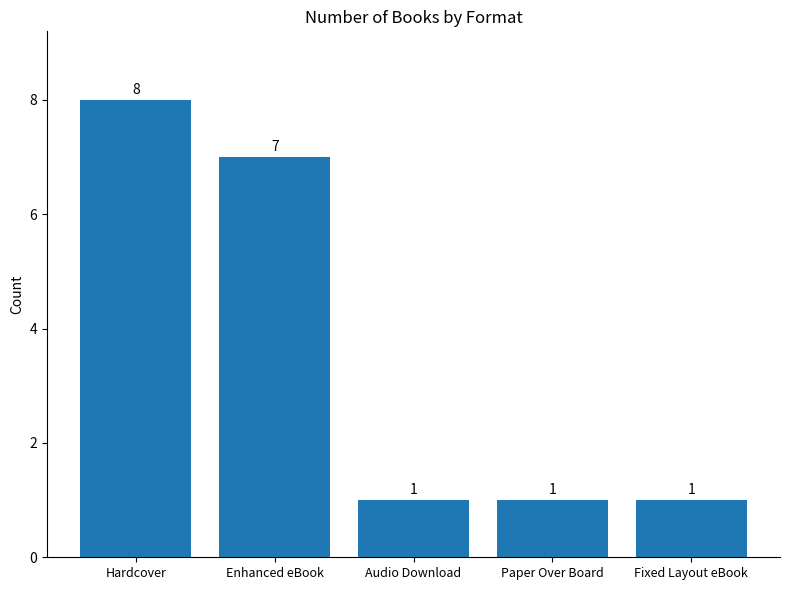

Approximately how many times larger is the value at Enhanced eBook compared to Paper Over Board?

7.0